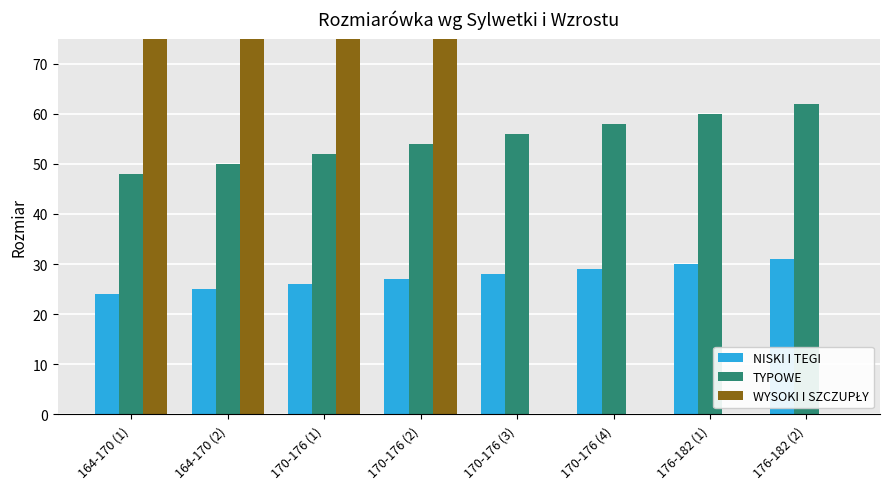

How many distinct data groups are displayed?

3